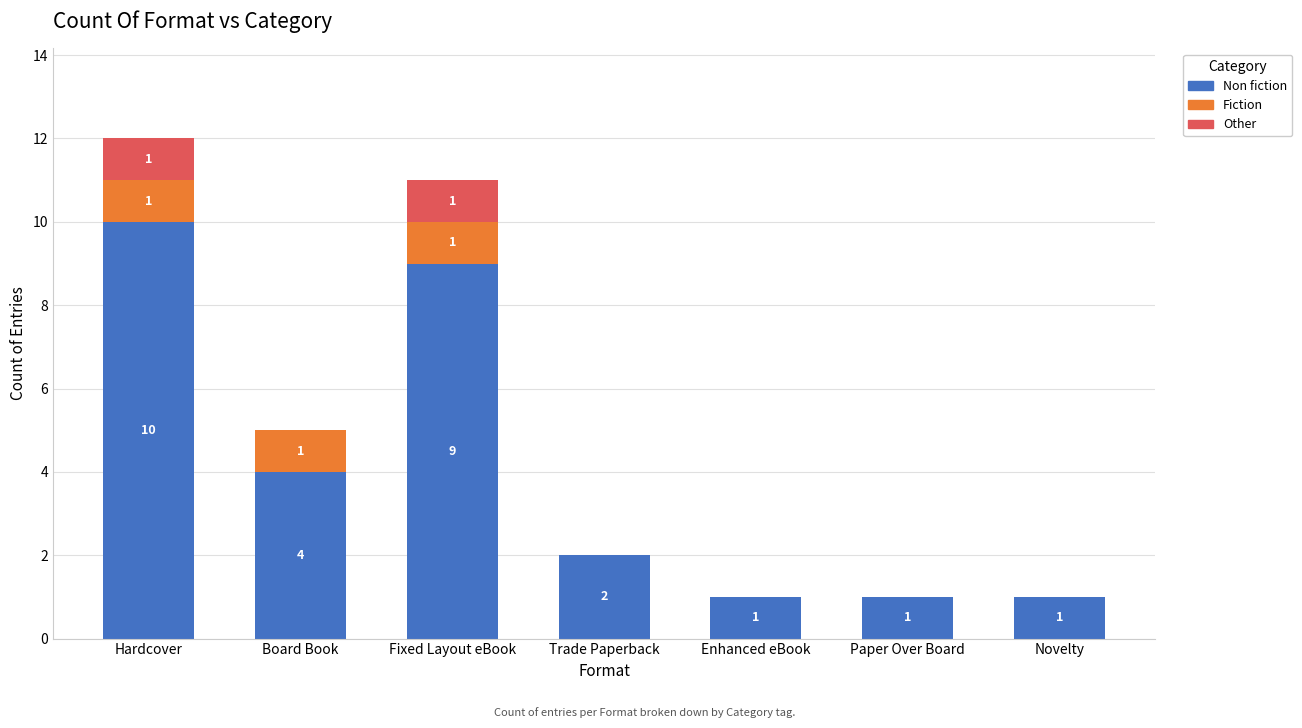

What is the sum of all Non fiction values?

28